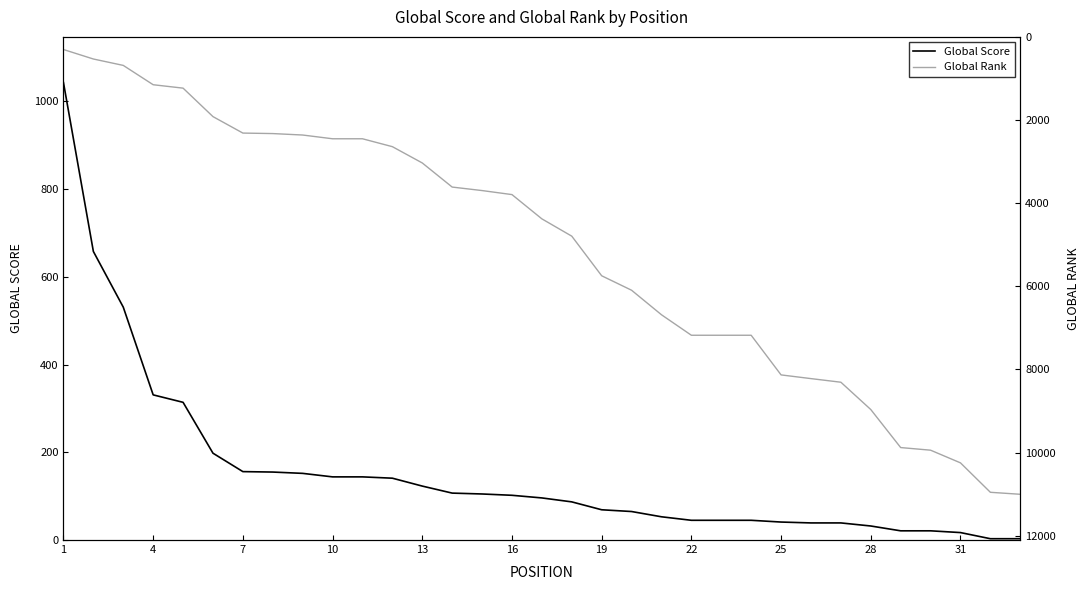

The value of Global Score at 10 is 44. True or false?

False